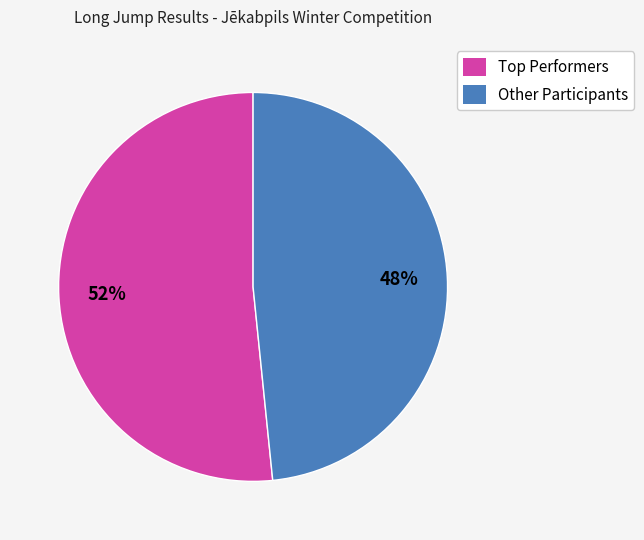

To the nearest percent, what portion does Other Participants represent?

48%